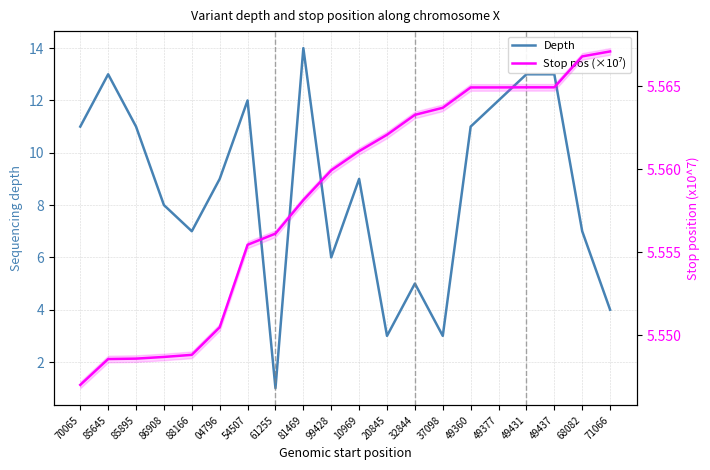

Which series changed the most between 86908 and 10969?

Depth